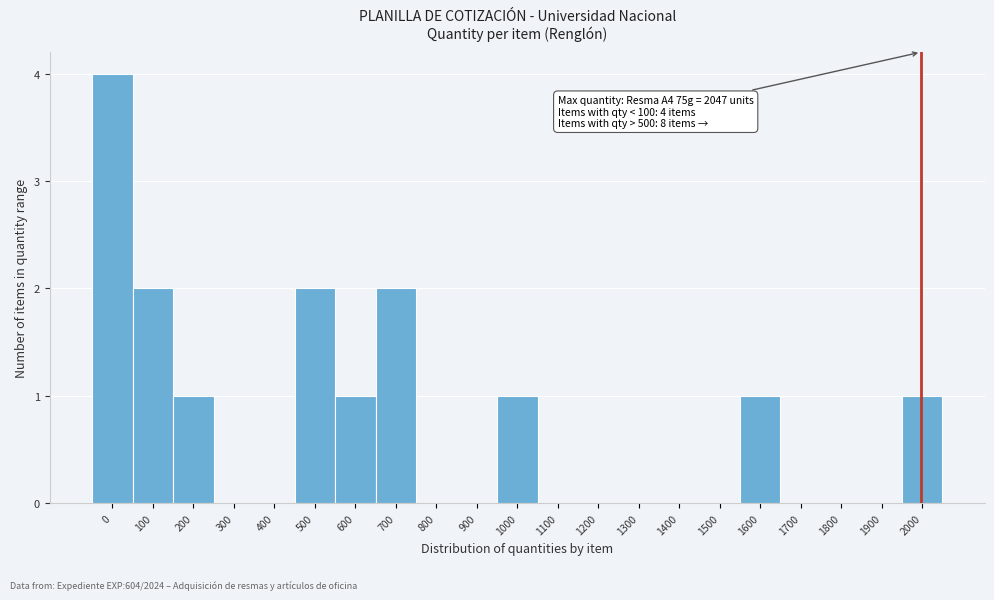

Reading left to right, what are all the values shown in this chart?

0=4	100=2	200=1	300=0	400=0	500=2	600=1	700=2	800=0	900=0	1000=1	1100=0	1200=0	1300=0	1400=0	1500=0	1600=1	1700=0	1800=0	1900=0	2000=1